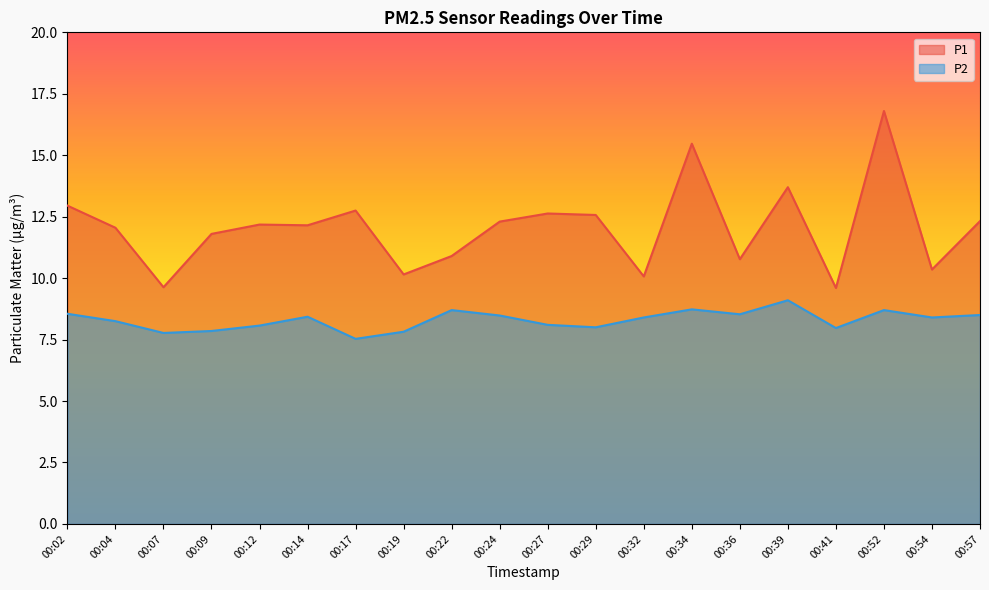

True or false: P2 has more than 0 points higher than both neighbors.

True